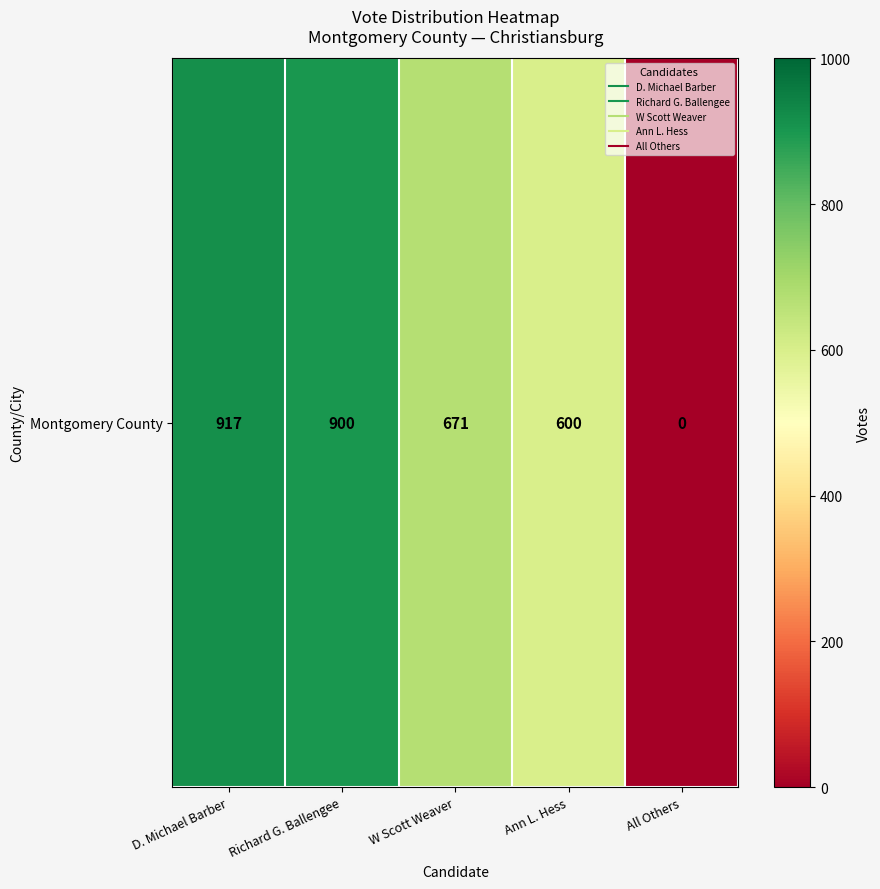

Which label corresponds to the smallest value in the chart?

All Others